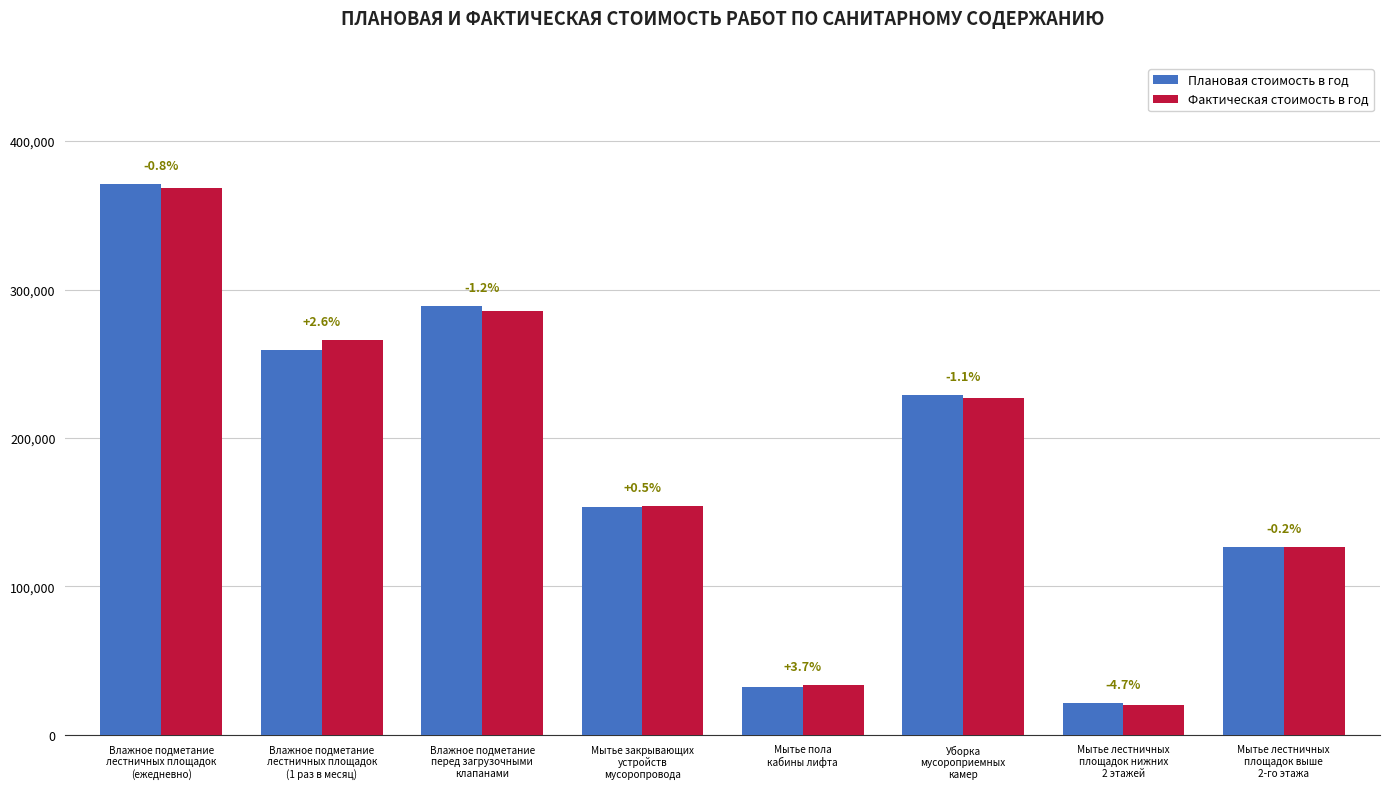

What is the sum of the Плановая стоимость в год values at Мытье закрывающих
устройств
мусоропровода and Влажное подметание
перед загрузочными
клапанами?

442155.3